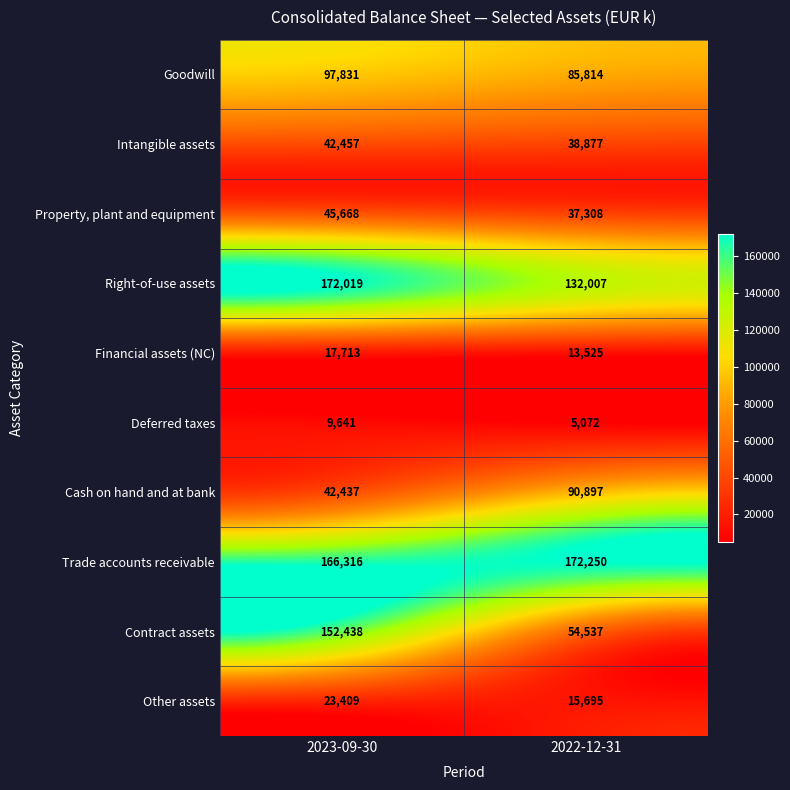

At 2023-09-30, list the series in order from smallest to largest.

Deferred taxes, Financial assets (NC), Other assets, Cash on hand and at bank, Intangible assets, Property, plant and equipment, Goodwill, Contract assets, Trade accounts receivable, Right-of-use assets